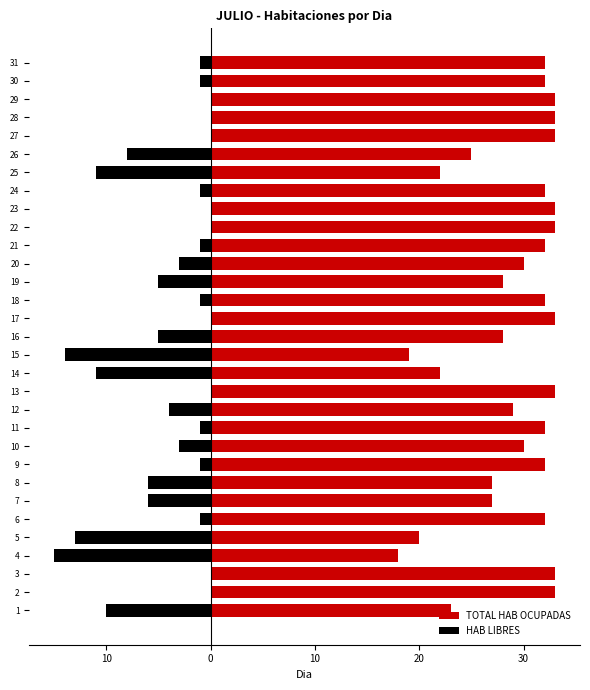

What are all the series names shown in the legend?

TOTAL HAB OCUPADAS, HAB LIBRES